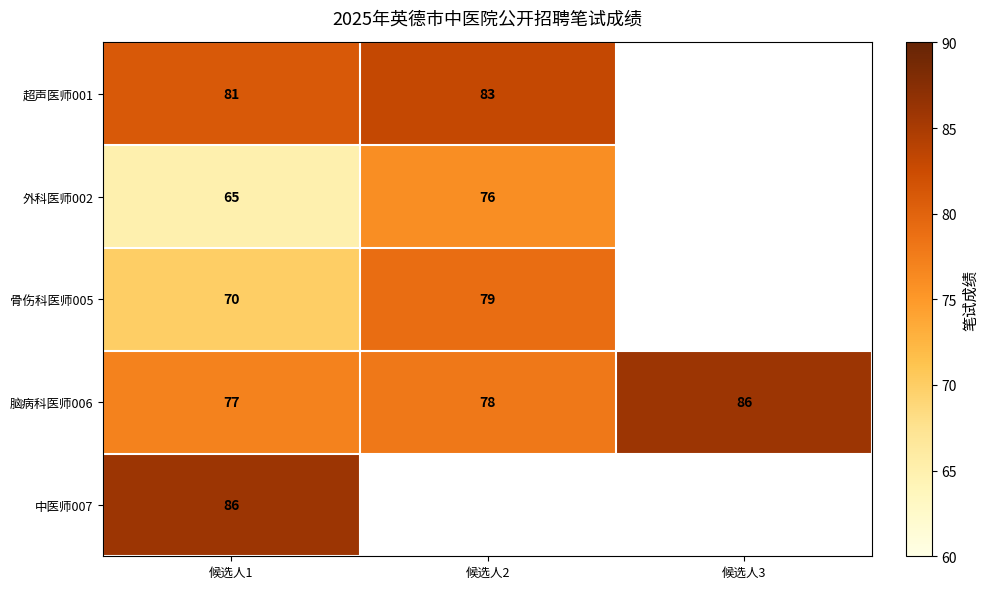

True or false: 外科医师002 has a value of 76 at 候选人2.

True